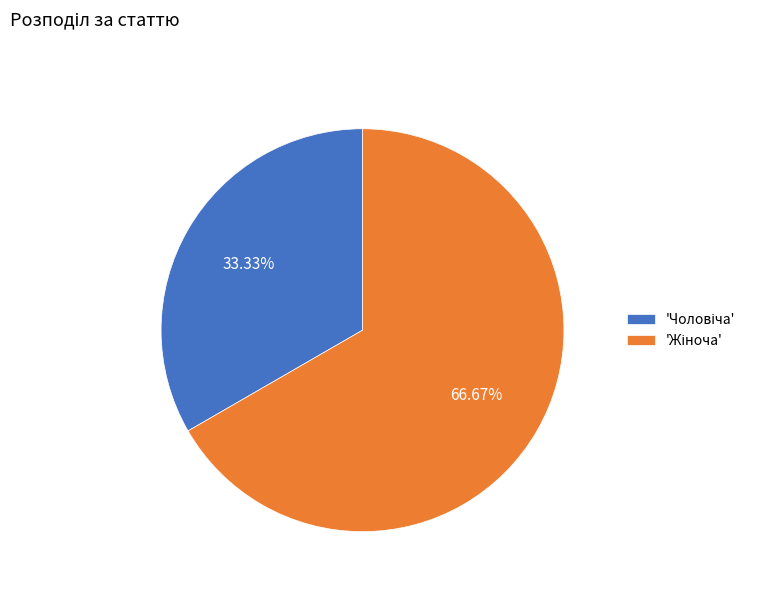

Is there a majority slice in this chart?

Yes